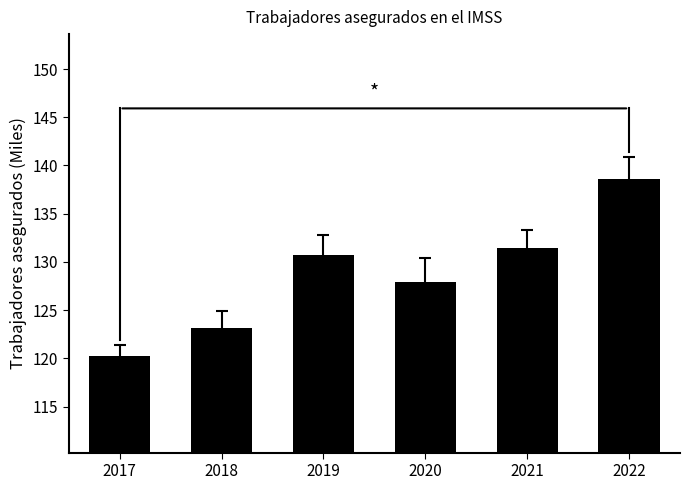

What is the minimum value shown in the chart?

120.2